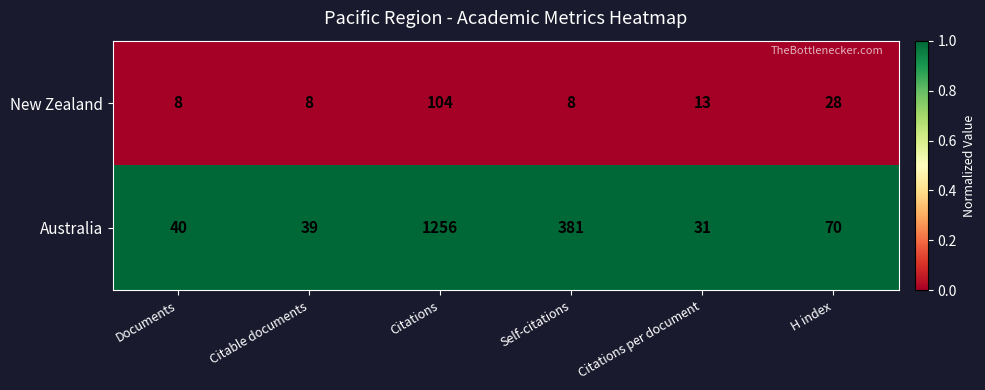

Between Citations and Citations per document, which series saw the biggest shift?

Australia